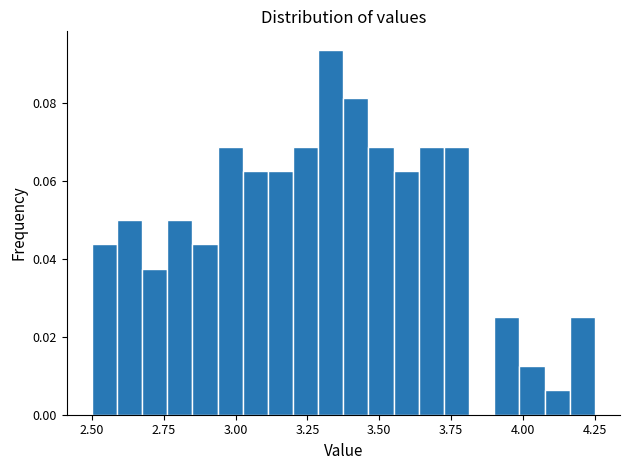

Around what value on the x-axis is the tallest bar? Give the approximate position of its centre, as read against the axis.

3.35